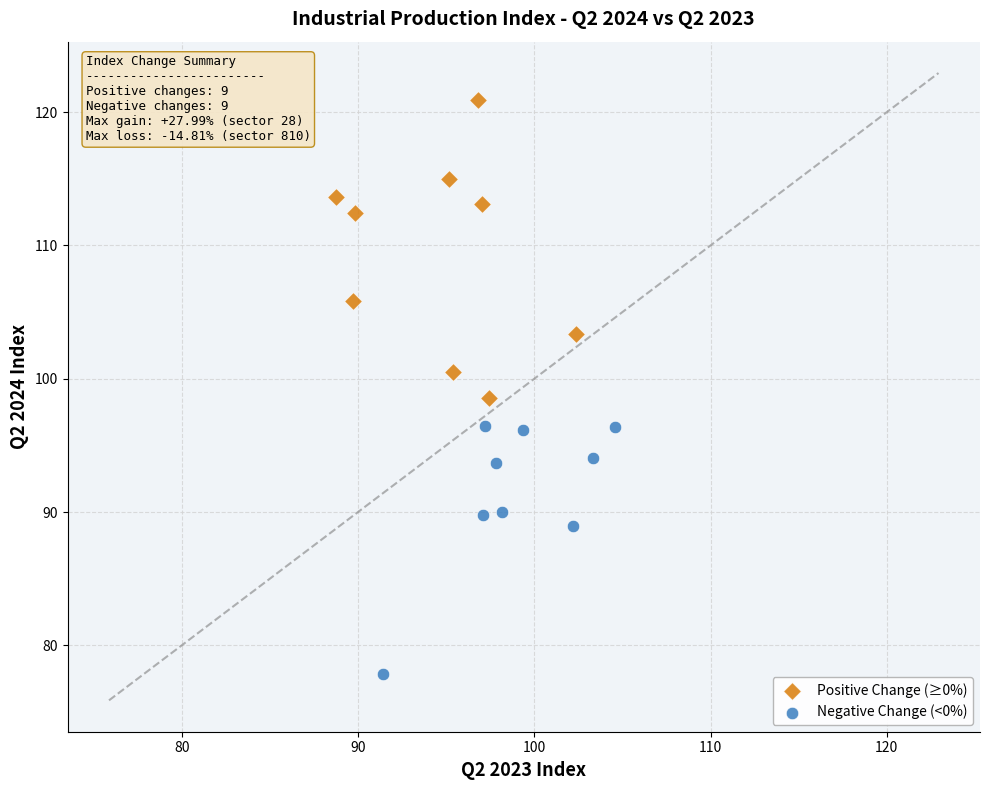

Which series reaches the maximum Y coordinate?

Positive Change (≥0%)